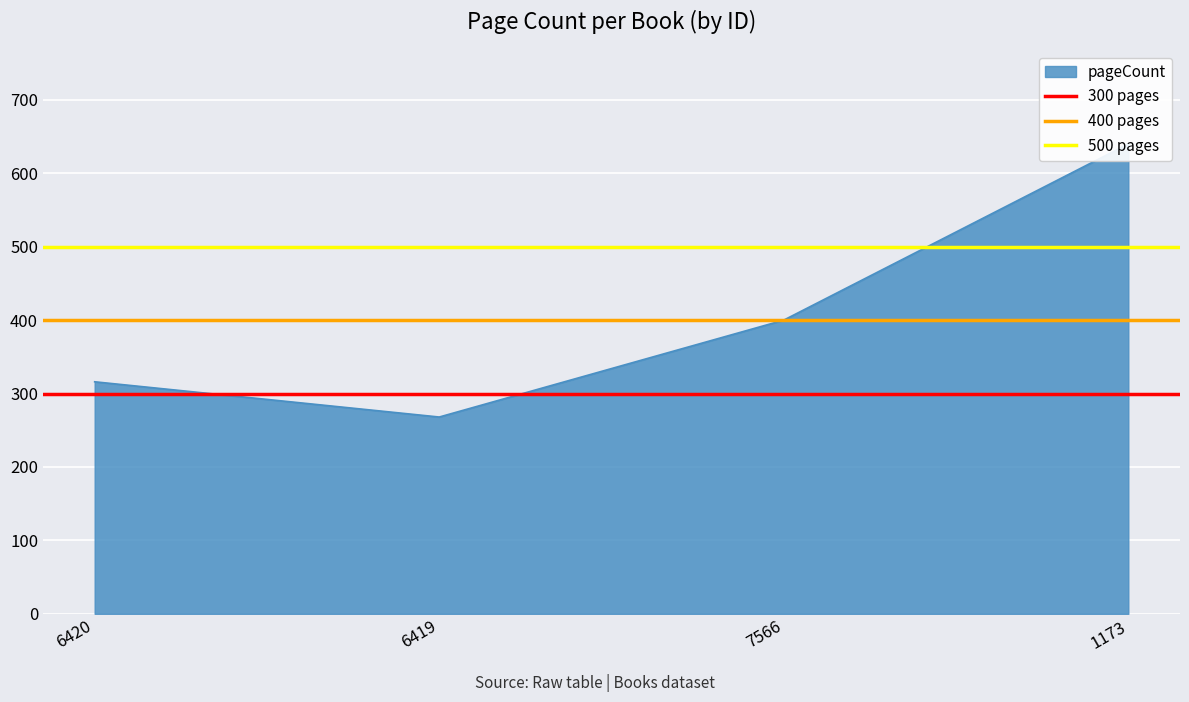

True or false: 500 pages has a value of 734 at 6420.

False